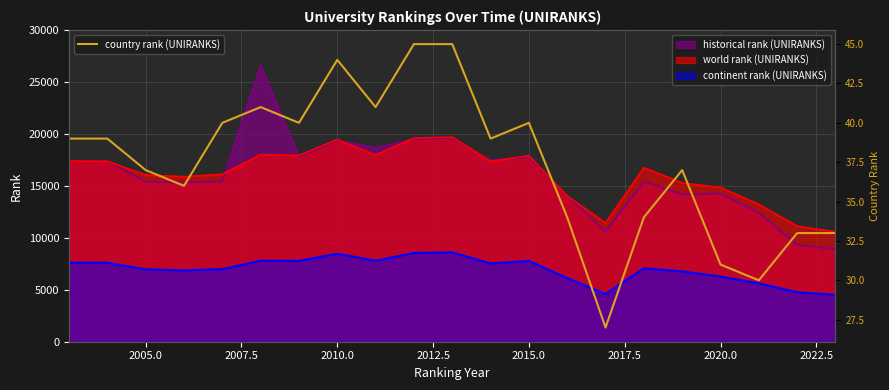

What is the value of the 16th point from the left?

34